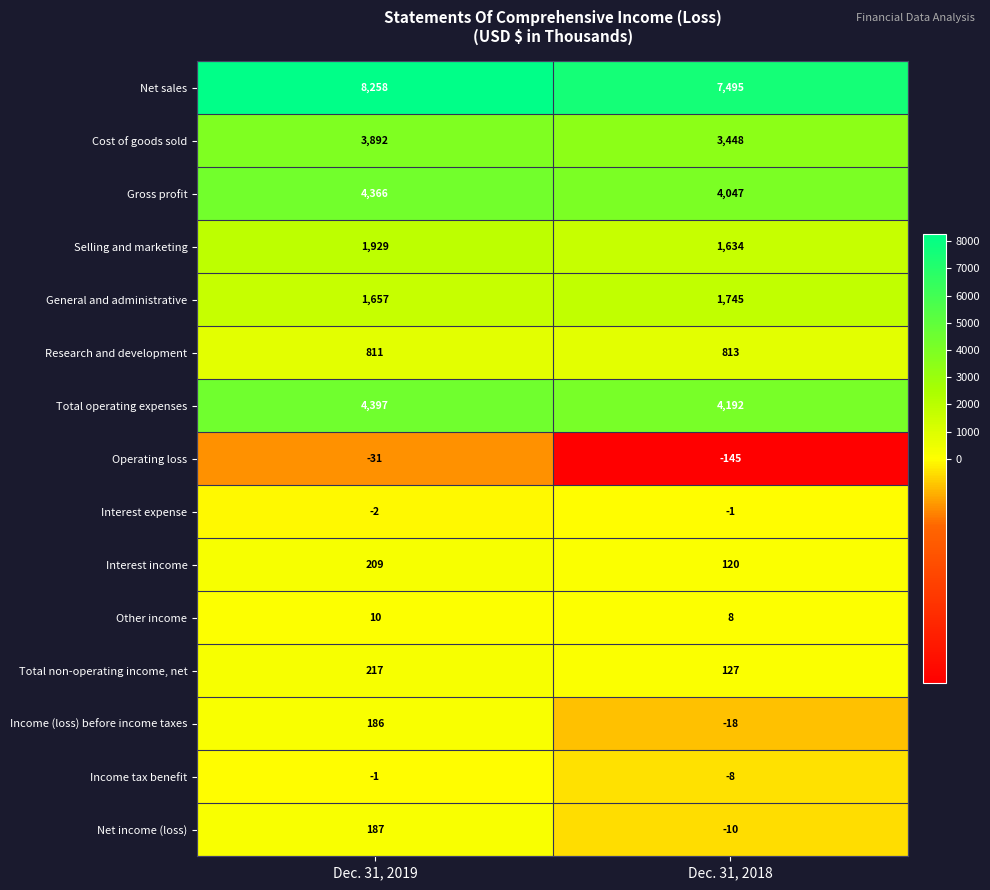

What value does the Total non-operating income, net series have at Dec. 31, 2018?

127